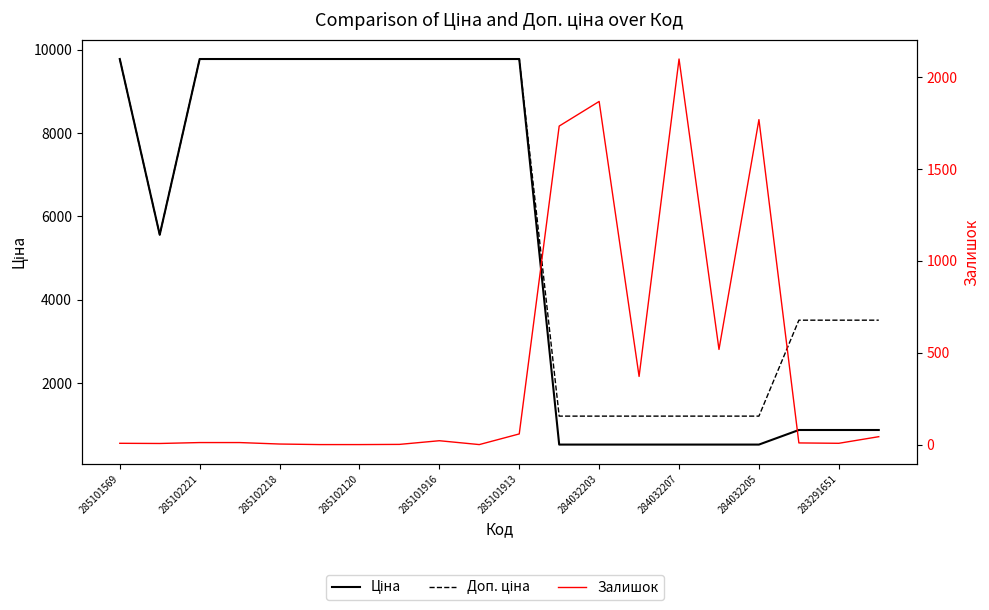

At which label does Ціна reach its minimum?

11